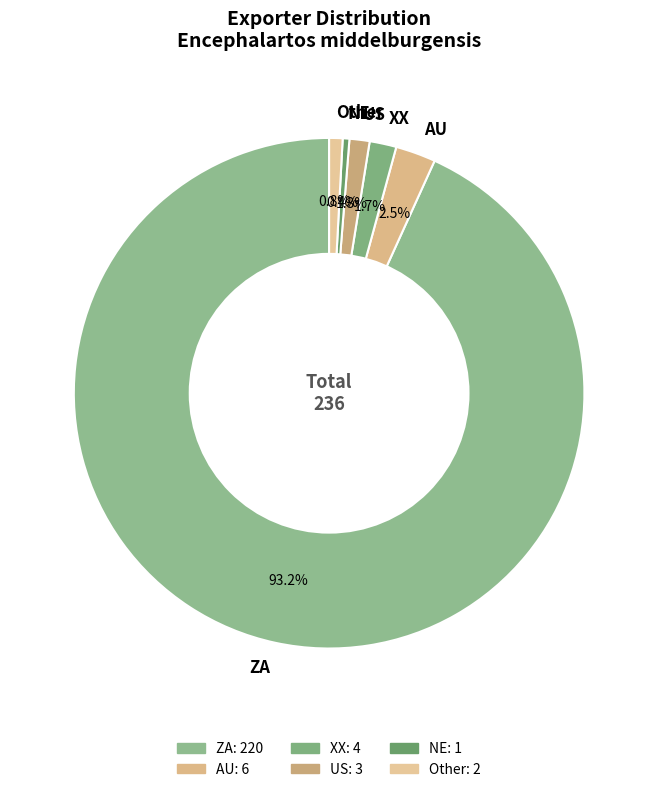

How many slices are in this pie chart?

6